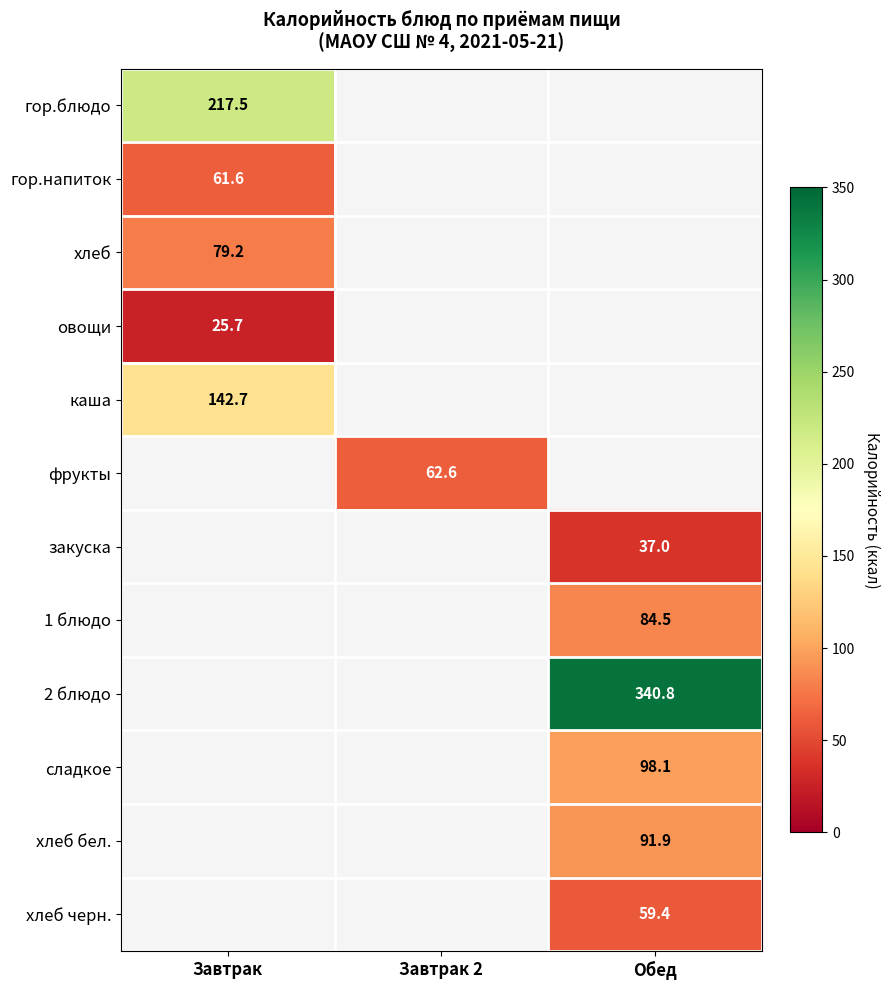

True or false: закуска has a value of 60.6 at Обед.

False